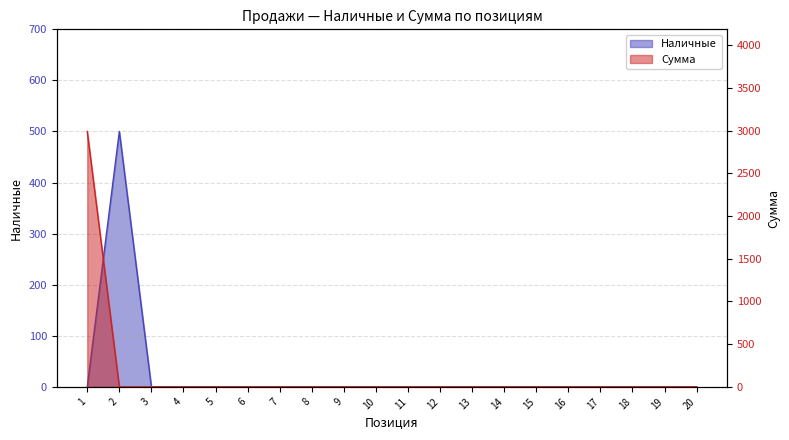

Between which two adjacent categories do Наличные and Сумма first intersect?

1 and 2